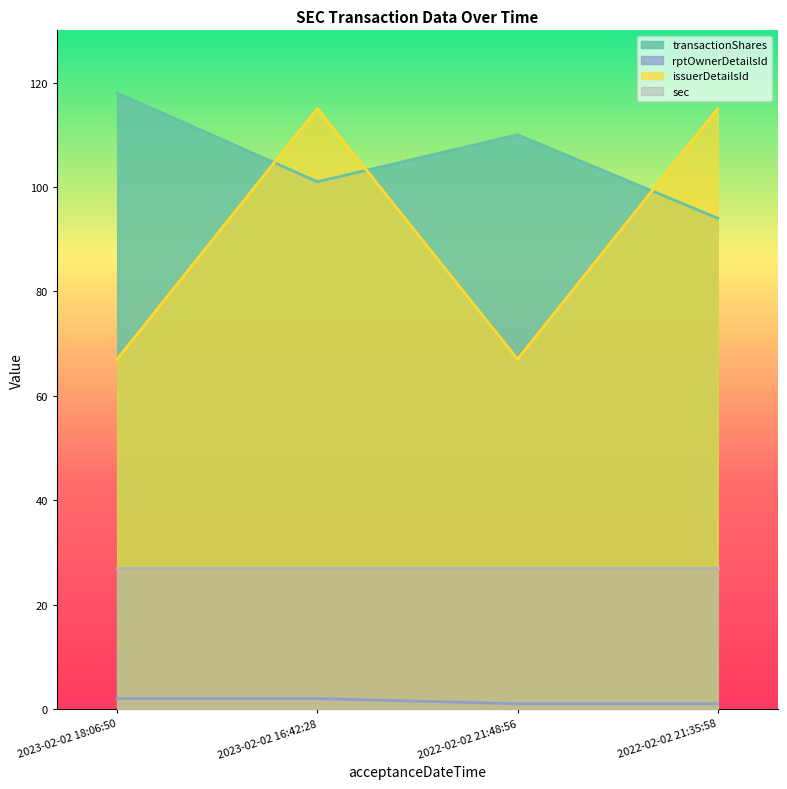

Which series has the largest range (max minus min)?

issuerDetailsId